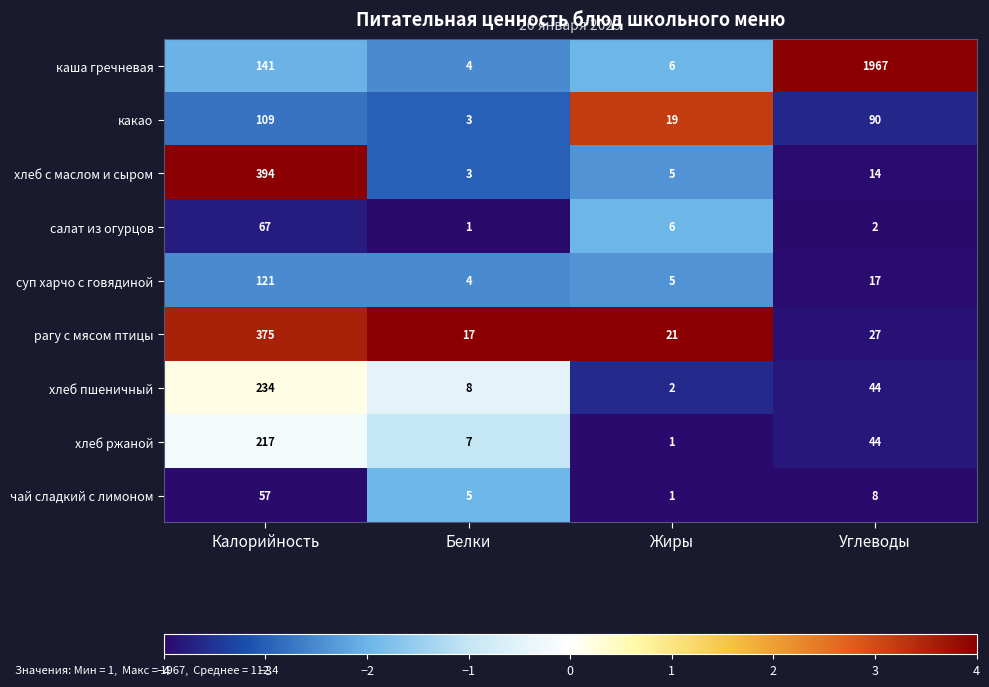

The хлеб с маслом и сыром series shows 111 at Калорийность. True or false?

False